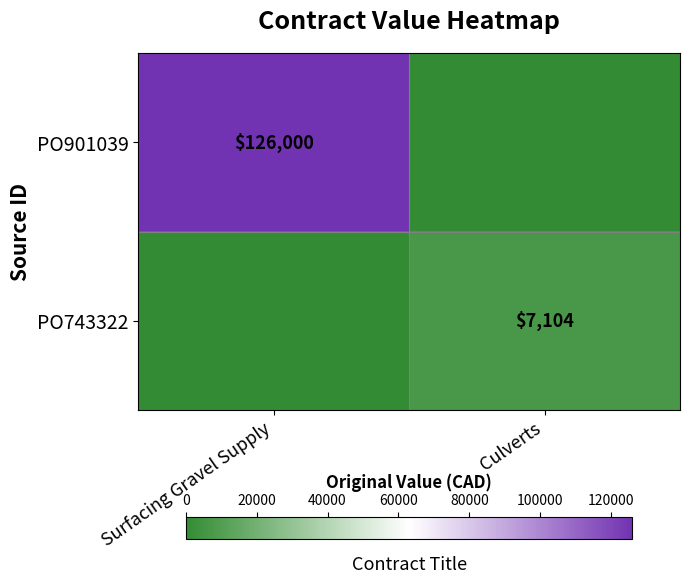

True or false: PO743322 has a value of 12690 at Culverts.

False